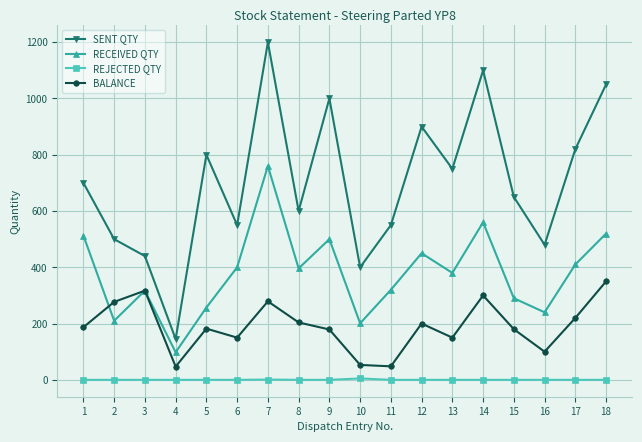

What is the minimum value for RECEIVED QTY?

98